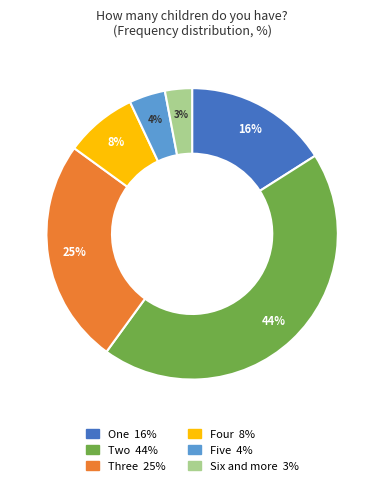

To the nearest percent, what percentage of the pie is One?

16%